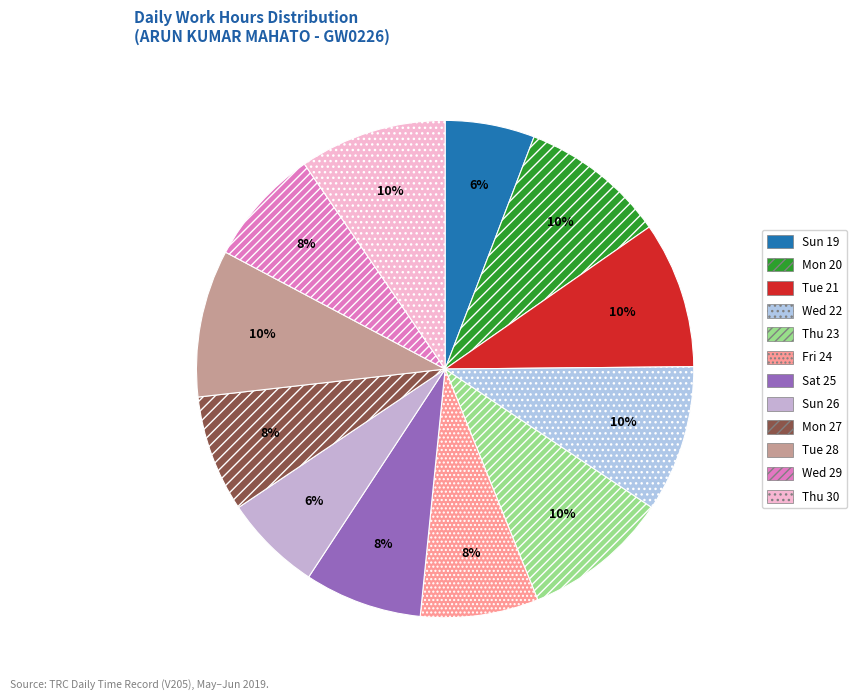

To the nearest percent, what is the difference between the largest and smallest slice percentages?

4%